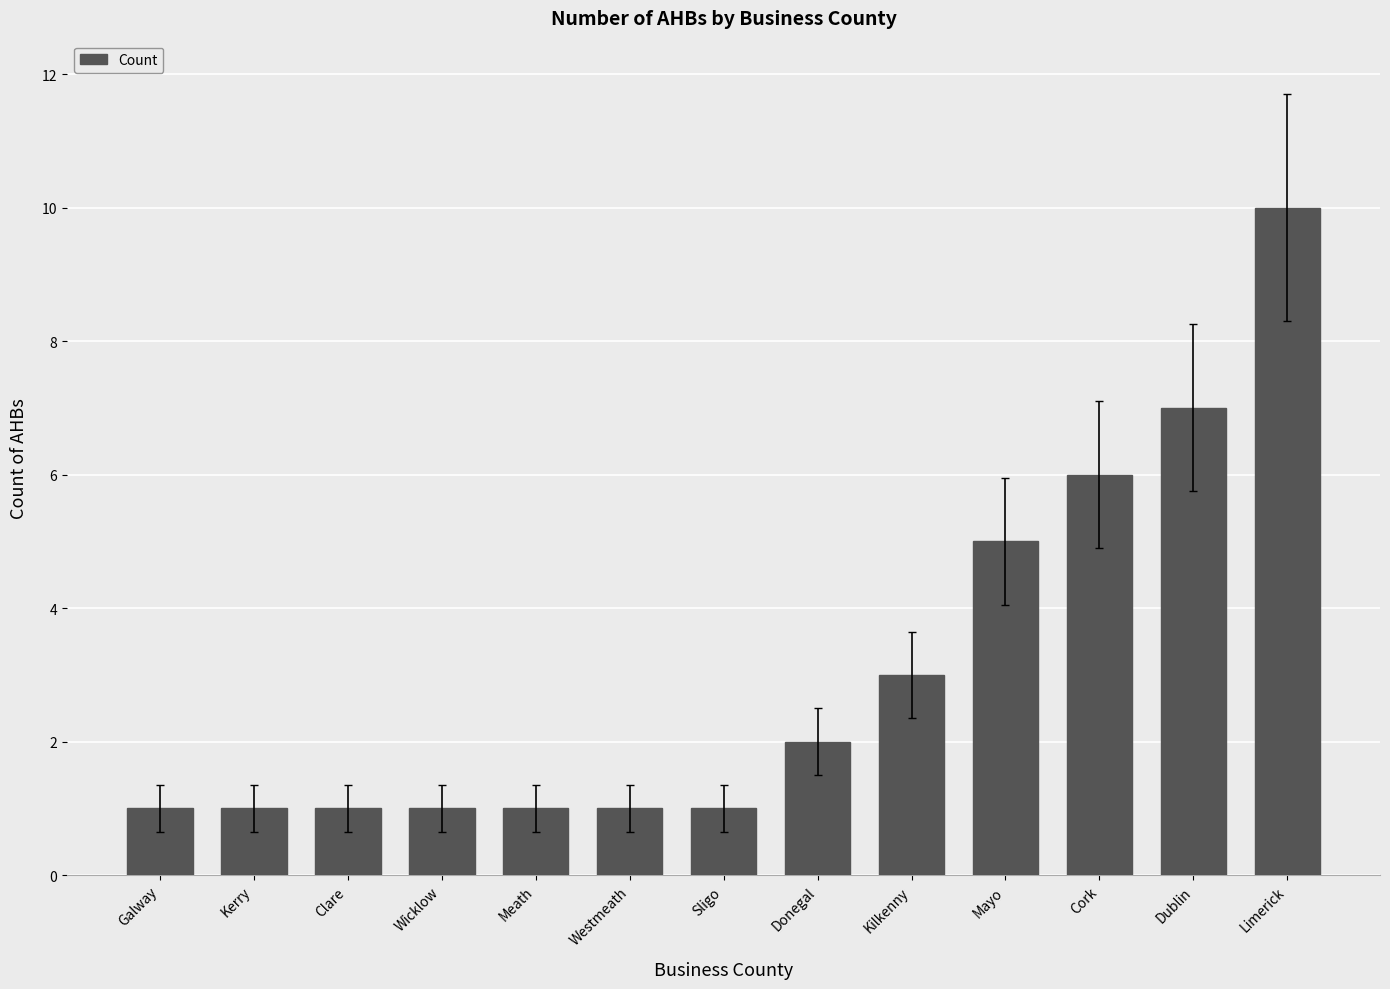

Are the bars horizontal?

No